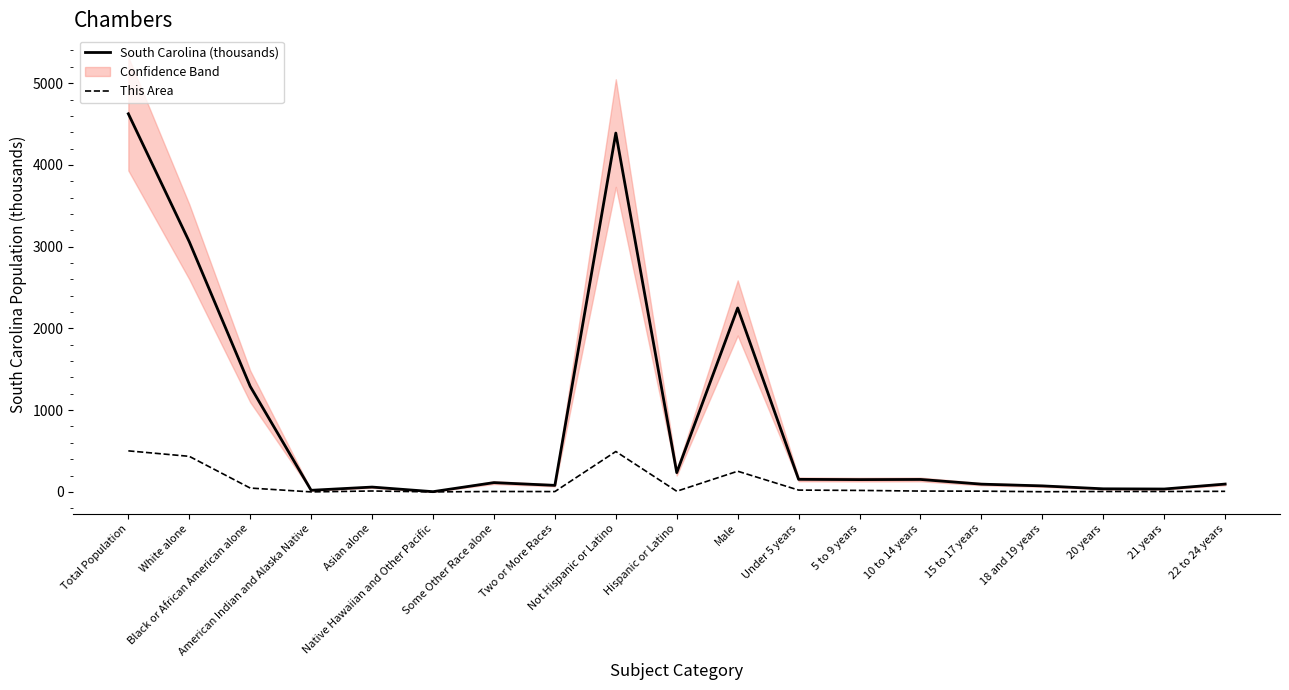

True or false: South Carolina (thousands) and This Area intersect in this chart.

False